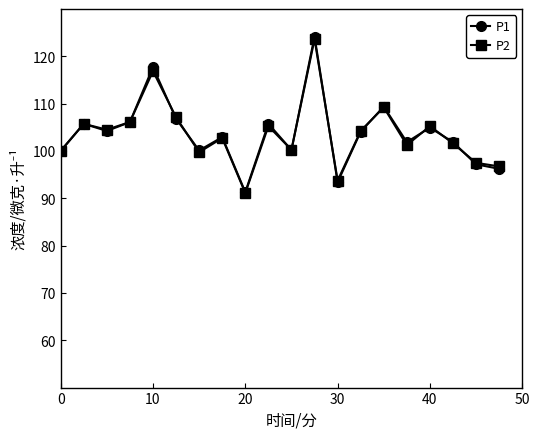

What is the sum of all P1 values?

2074.0